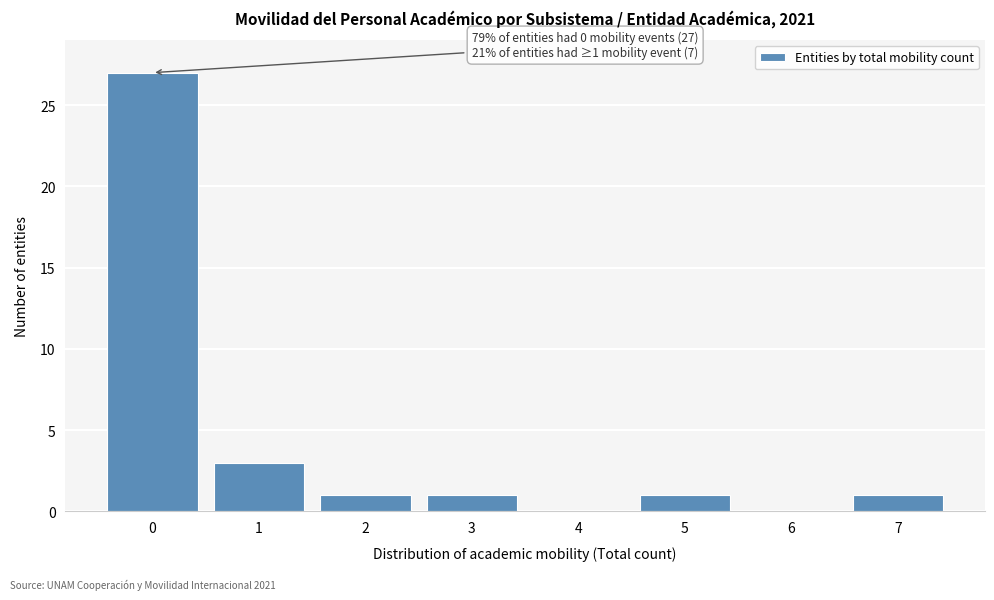

Reading right to left, what are all the values shown in this chart?

7=1	6=0	5=1	4=0	3=1	2=1	1=3	0=27